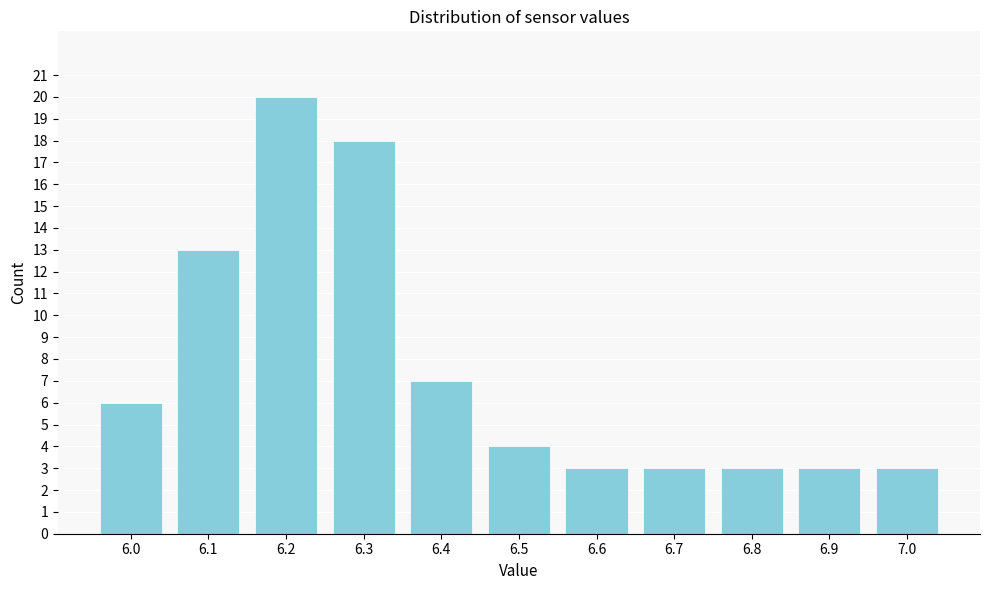

Reading left to right, extract all data points from this chart.

6.0=6	6.1=13	6.2=20	6.3=18	6.4=7	6.5=4	6.6=3	6.7=3	6.8=3	6.9=3	7.0=3